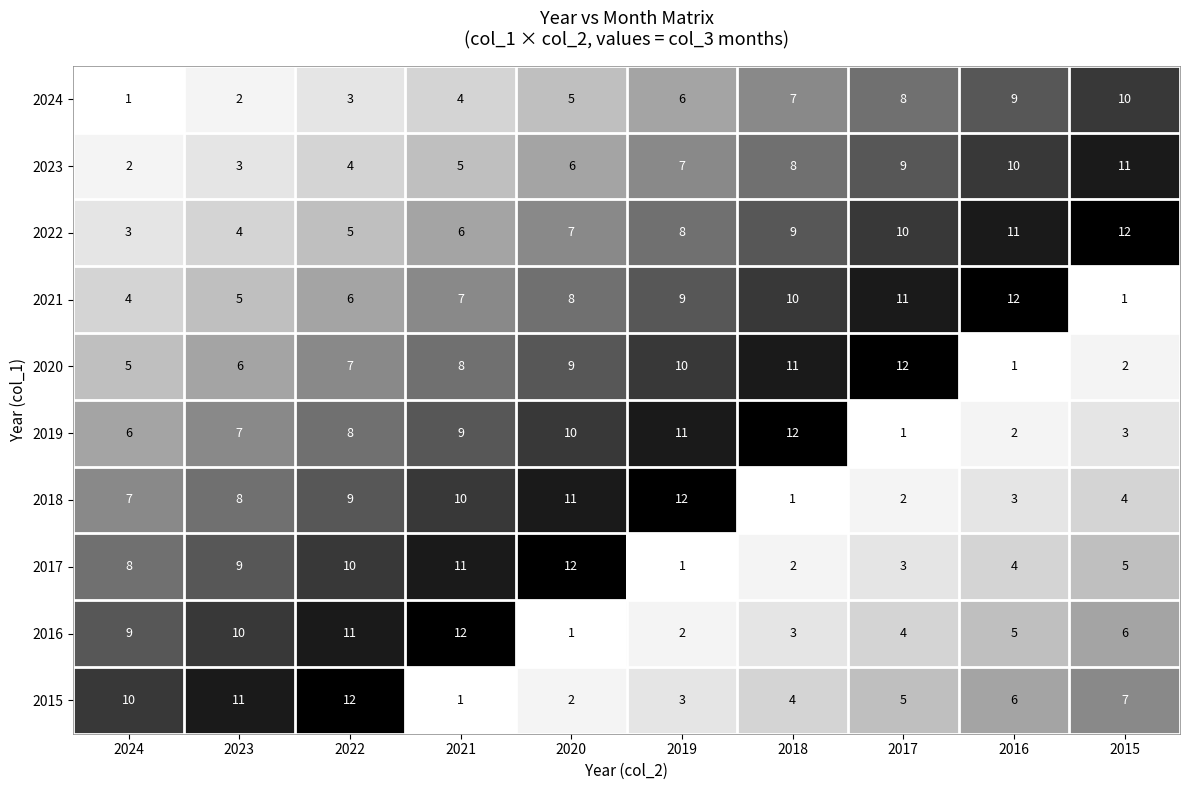

What is the difference between the maximum and minimum values in the 2022 series?

9